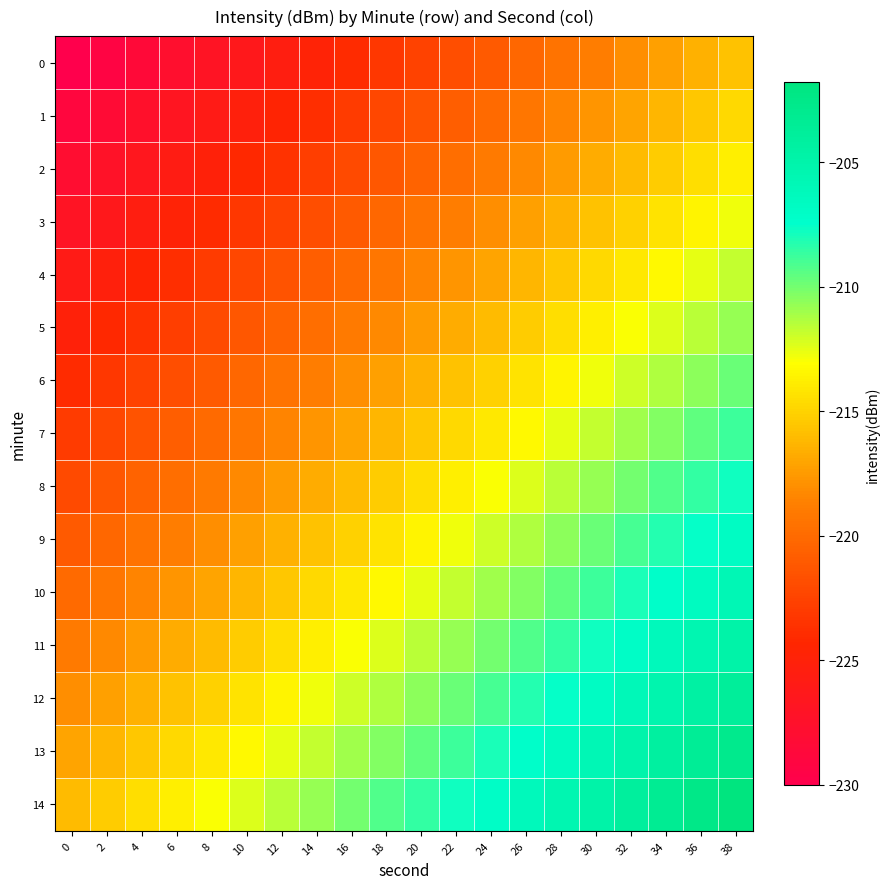

What is the total value across all series at 26?

-3198.9